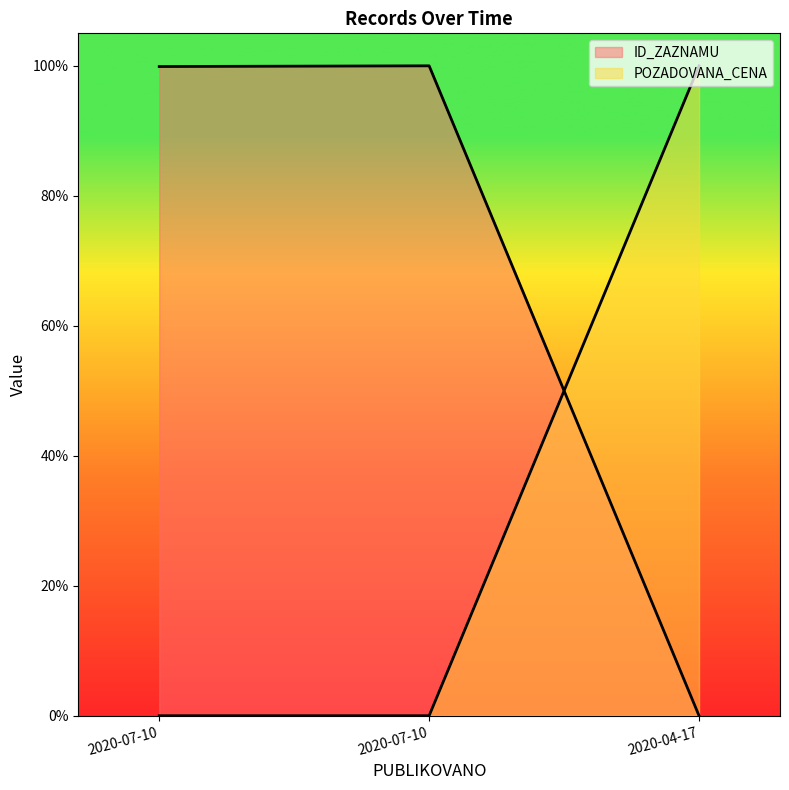

Which series has the largest total across all categories?

ID_ZAZNAMU